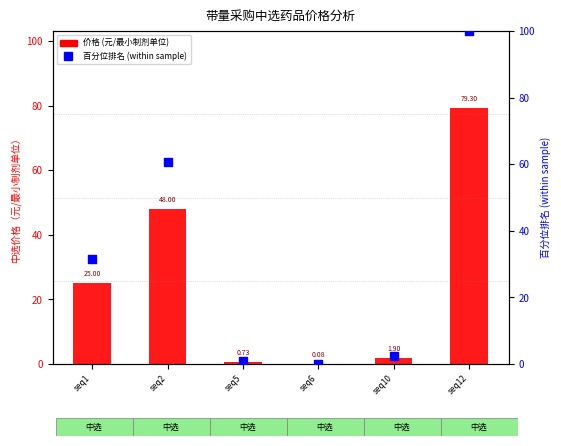

Is the value of price (元/最小制剂单位) at seq12 greater than the value of percentile rank within the sample at seq12?

No